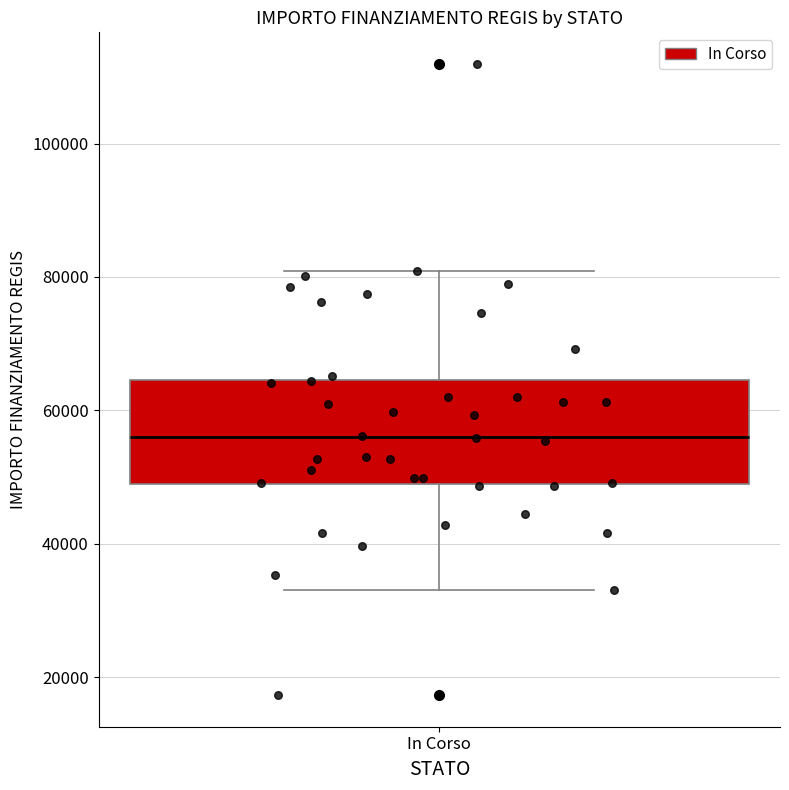

Where does the lower whisker of the box for In Corso end on the y-axis? The values are not printed on the chart, so give them approximately, as read against the axis.

32000